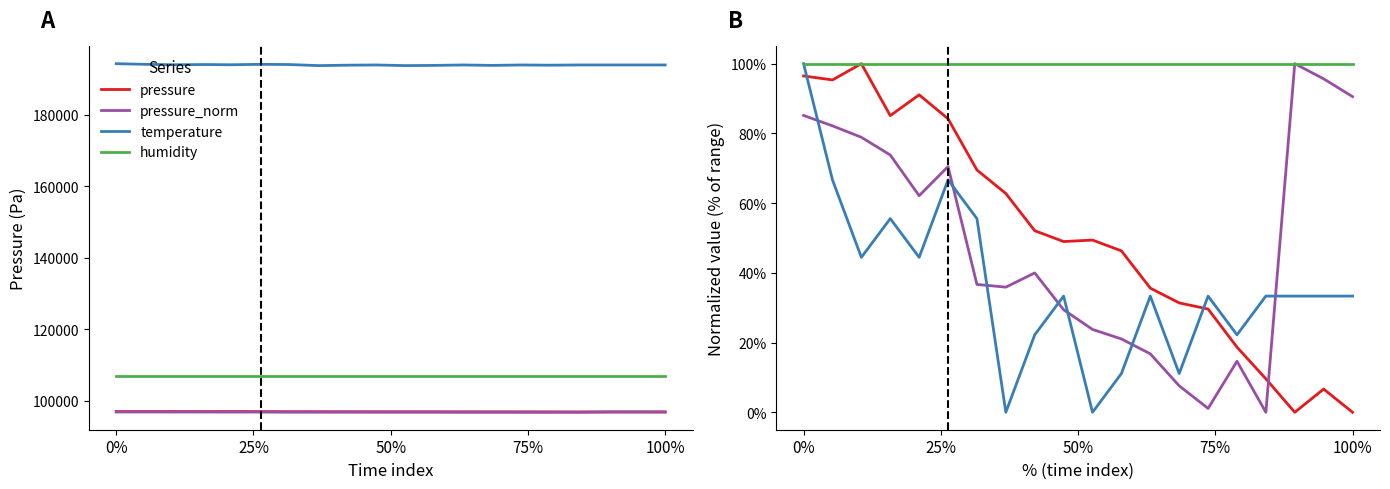

True or false: temperature has a value of 100.0 at 75%.

False